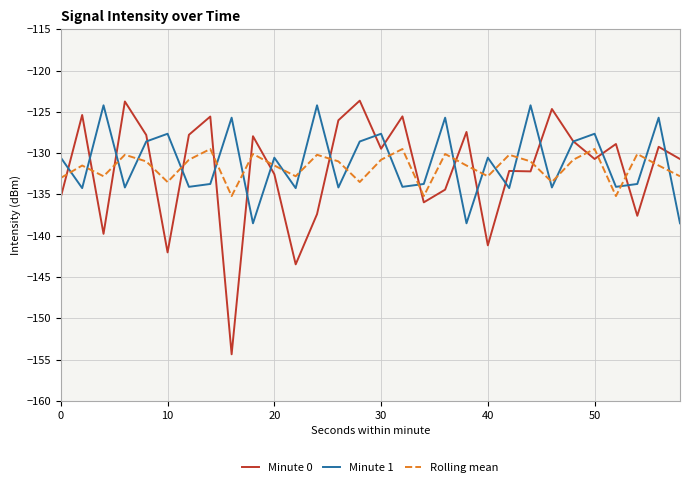

What is the maximum value shown in the chart?

-123.6